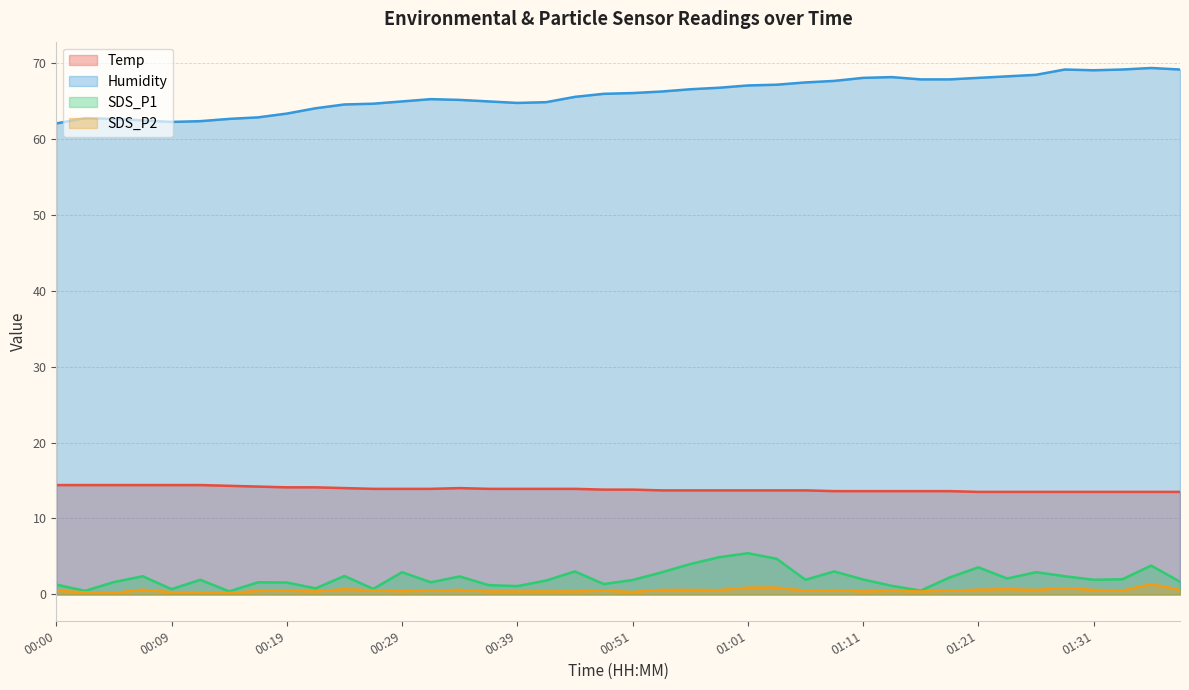

Reading left to right, what are all the values shown in this chart?

Temp: 14.4	14.4	14.4	14.4	14.4	14.4	14.3	14.2	14.1	14.1	14.0	13.9	13.9	13.9	14.0	13.9	13.9	13.9	13.9	13.8	13.8	13.7	13.7	13.7	13.7	13.7	13.7	13.6	13.6	13.6	13.6	13.6	13.5	13.5	13.5	13.5	13.5	13.5	13.5	13.5
Humidity: 62.0	62.7	62.6	62.4	62.2	62.3	62.6	62.8	63.3	64.0	64.5	64.6	64.9	65.2	65.1	64.9	64.7	64.8	65.5	65.9	66.0	66.2	66.5	66.7	67.0	67.1	67.4	67.6	68.0	68.1	67.8	67.8	68.0	68.2	68.4	69.1	69.0	69.1	69.3	69.1
SDS_P1: 1.3	0.5	1.6	2.4	0.7	1.9	0.4	1.6	1.6	0.8	2.4	0.7	2.9	1.6	2.4	1.2	1.1	1.8	3.0	1.4	1.9	2.9	4.0	4.9	5.4	4.7	1.9	3.0	2.0	1.1	0.5	2.2	3.6	2.1	2.9	2.4	1.9	2.0	3.8	1.7
SDS_P2: 0.5	0.3	0.2	0.6	0.3	0.3	0.2	0.5	0.5	0.4	0.7	0.5	0.4	0.5	0.6	0.4	0.4	0.4	0.4	0.5	0.3	0.6	0.6	0.6	0.9	0.9	0.5	0.6	0.4	0.5	0.4	0.5	0.6	0.7	0.6	0.8	0.6	0.5	1.4	0.6